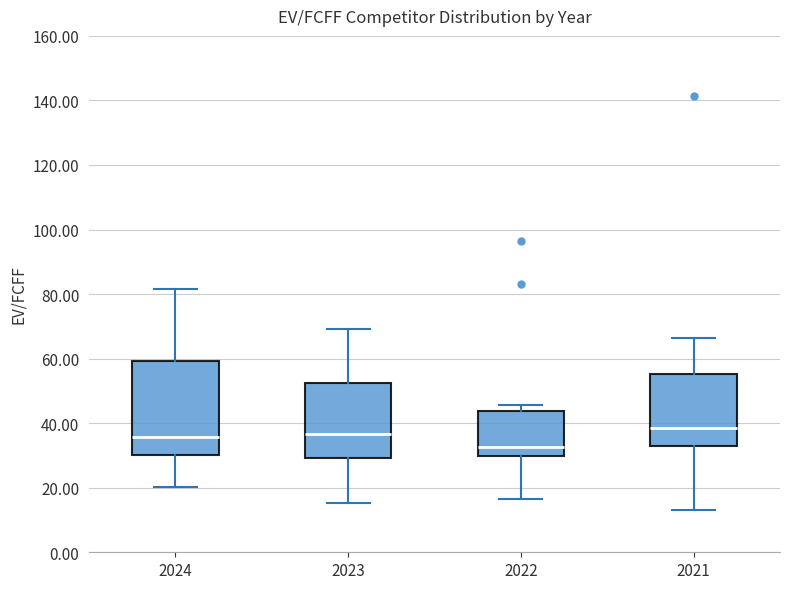

Which box has the lowest median line?

2022